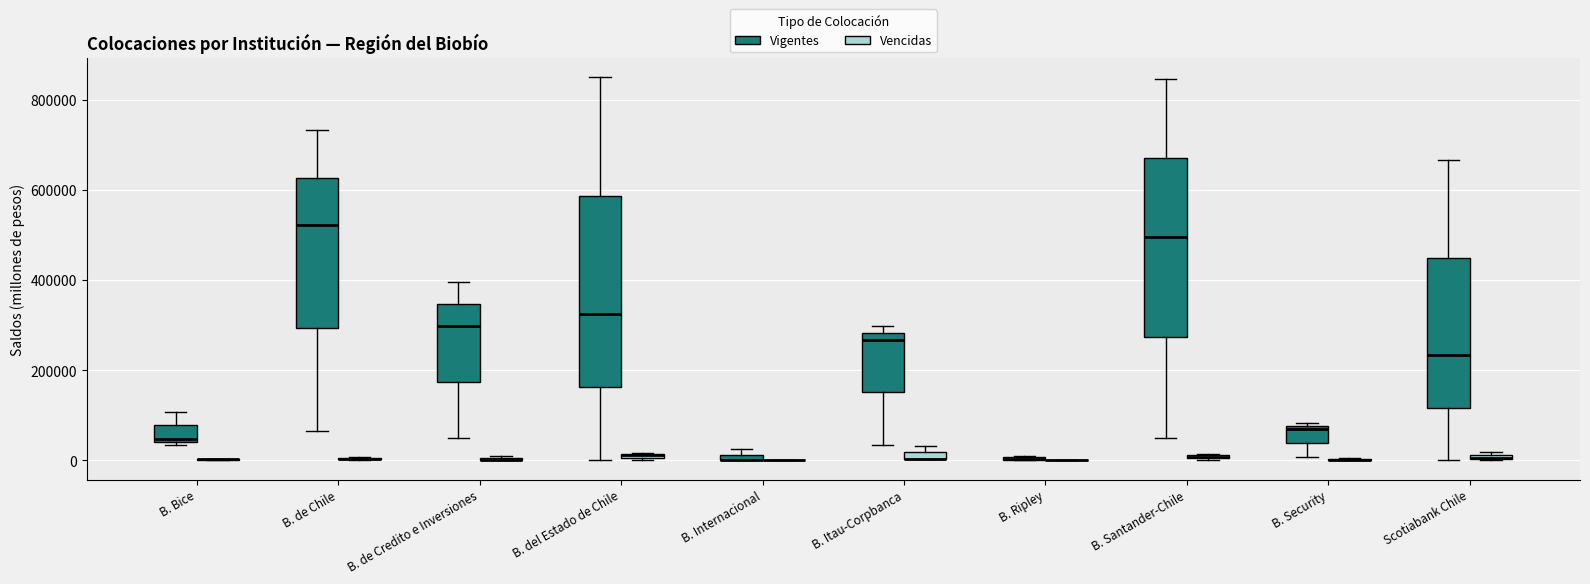

Comparing the boxes themselves (not the whiskers), which one is the tallest?

B. del Estado de Chile (Vigentes)